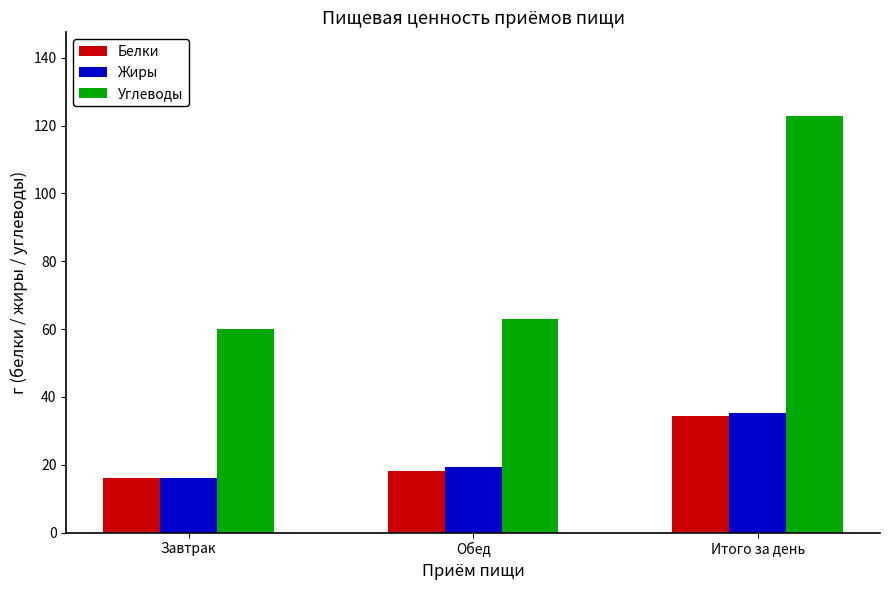

Reading left to right, list all the values displayed in this chart.

Белки: 16.0	18.3	34.3
Жиры: 16.0	19.2	35.2
Углеводы: 60.0	62.9	122.9